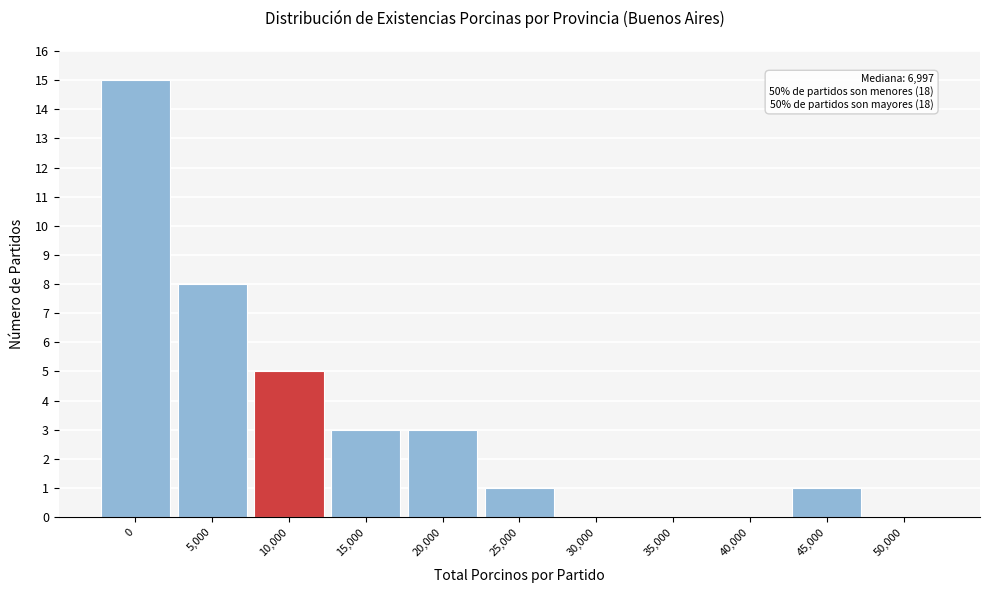

Reading left to right, extract all data points from this chart.

0=15	5,000=8	10,000=5	15,000=3	20,000=3	25,000=1	30,000=0	35,000=0	40,000=0	45,000=1	50,000=0